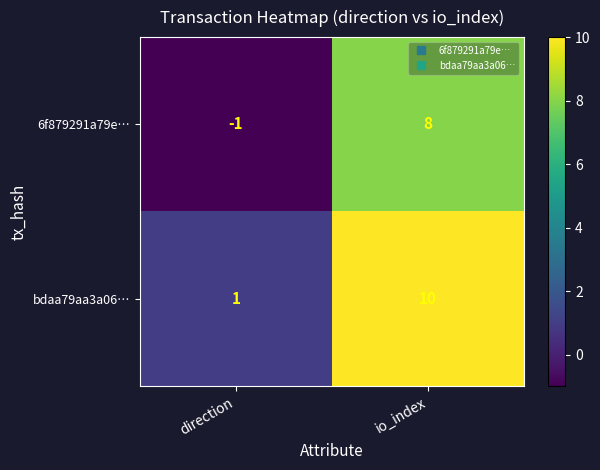

What is the approximate value of 6f879291a79e… at io_index?

8